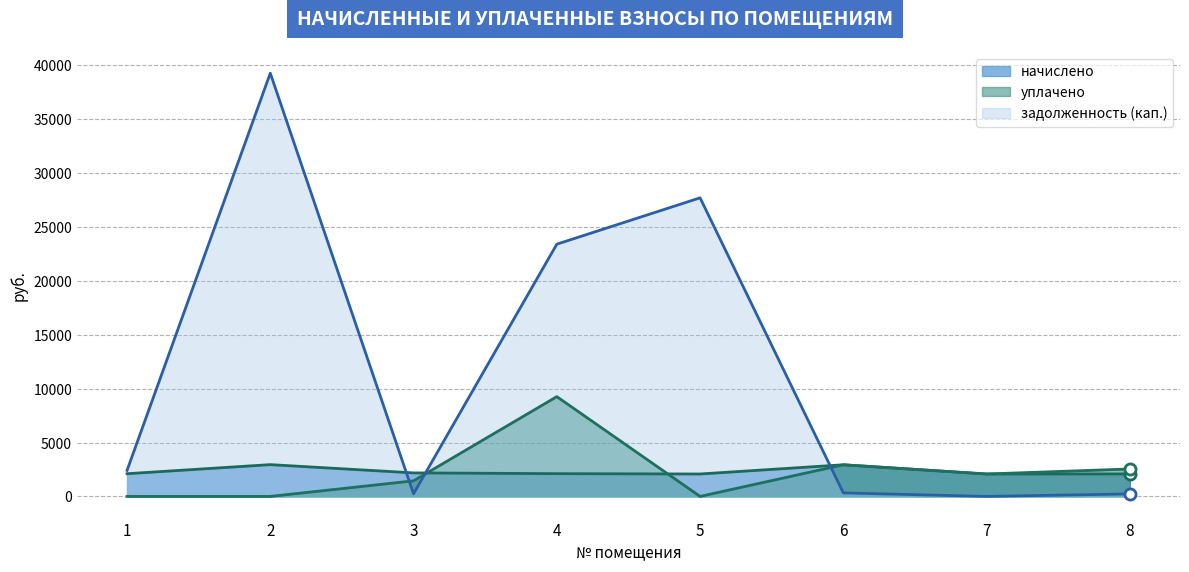

Which series has the largest range (max minus min)?

задолженность (кап.)